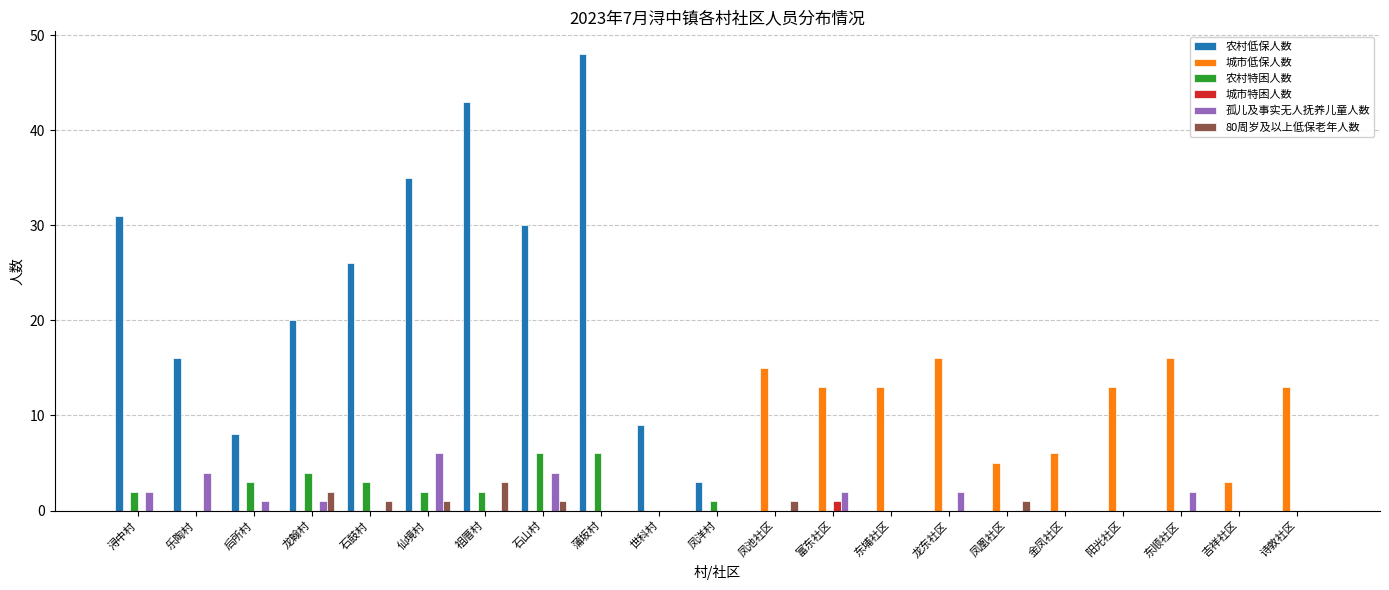

At which category is the sum across all series the highest?

蒲坂村